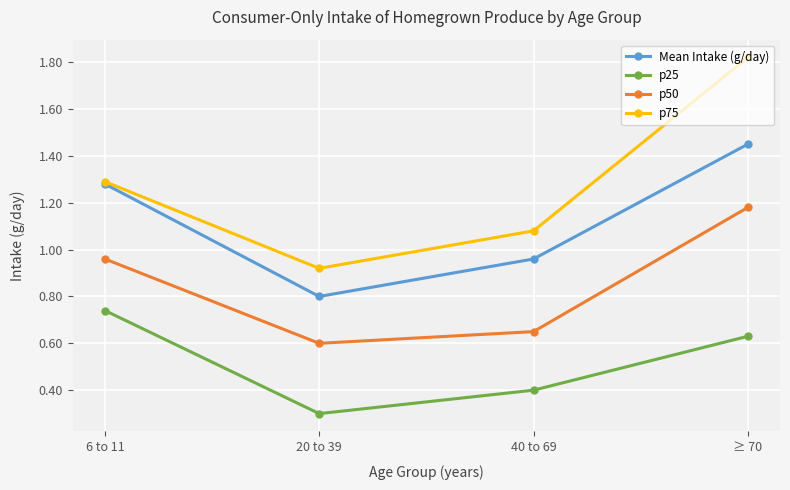

What is the label of the 4th point from the left?

≥ 70